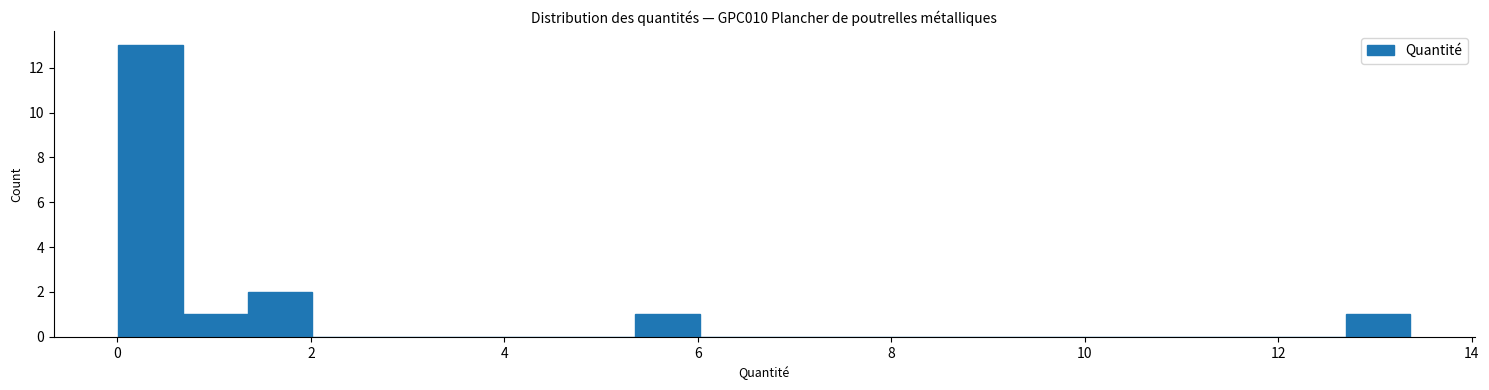

Around what value on the x-axis is the tallest bar? Give the approximate position of its centre, as read against the axis.

0.4